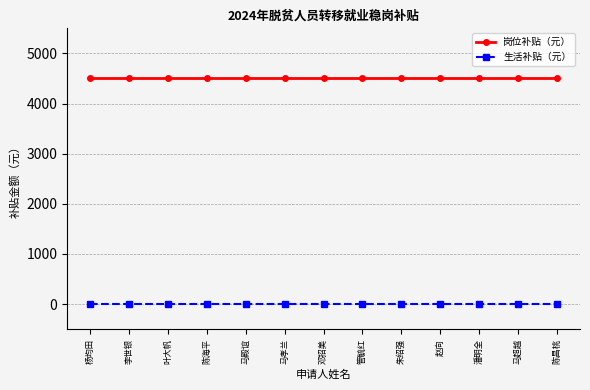

What is the total value across all series at 邓招美?

4500